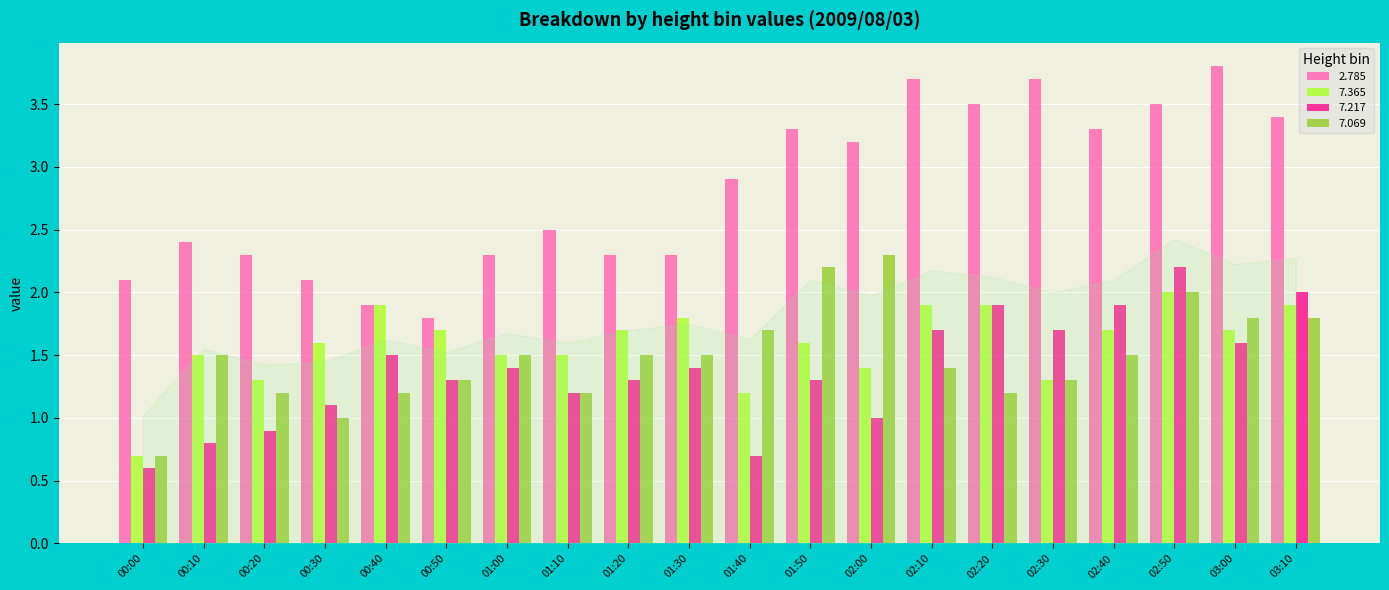

What is the lowest value of the 7.069 series?

0.7